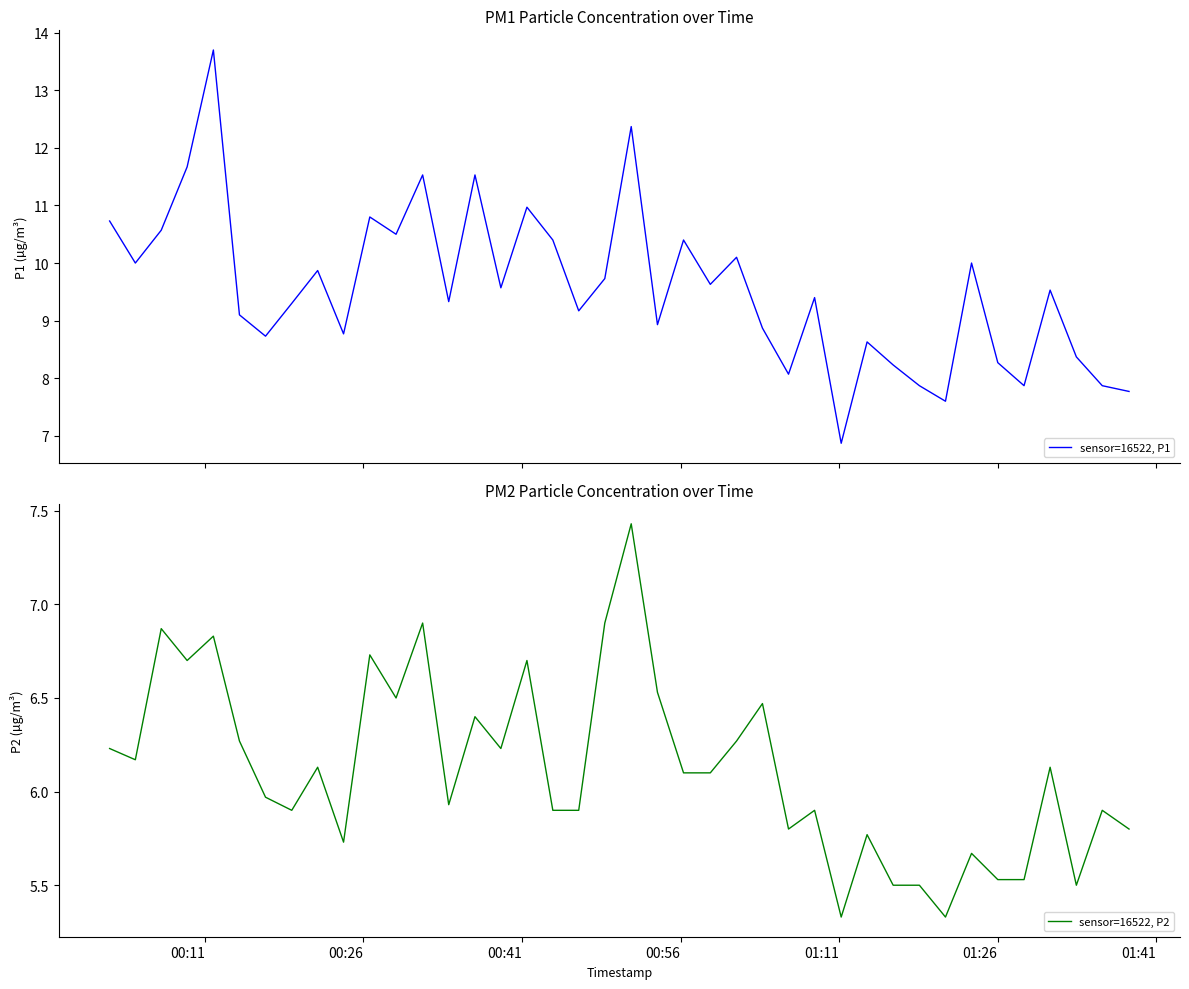

What is the difference between the maximum and minimum values in the sensor=16522, P1 series?

6.8